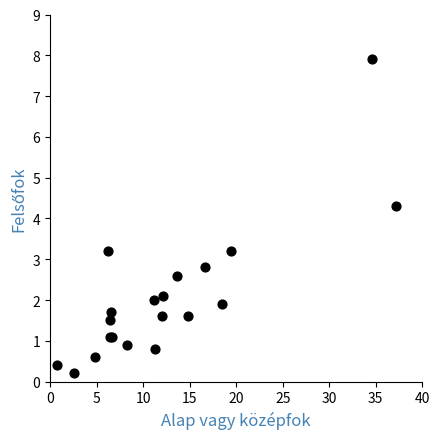

What Y value in the scatter plot is closest to 4?

4.3